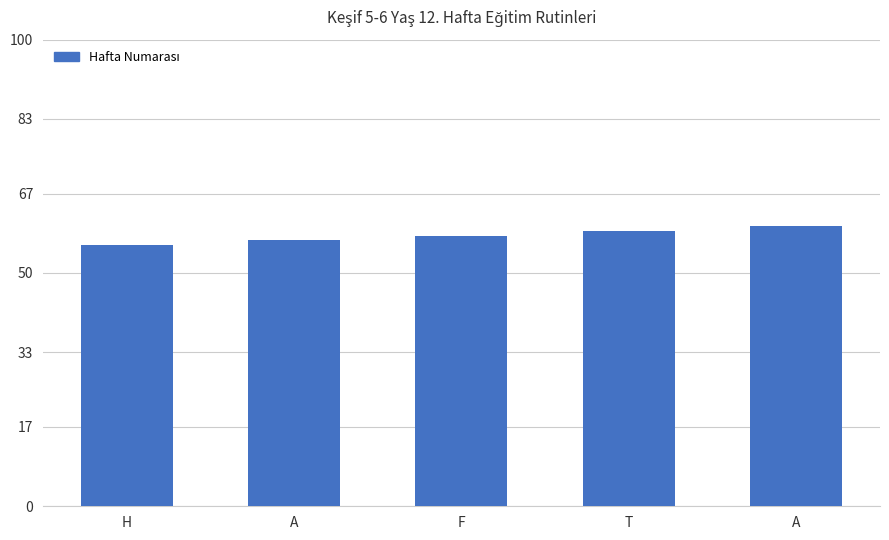

How many values are between 57 and 59?

3